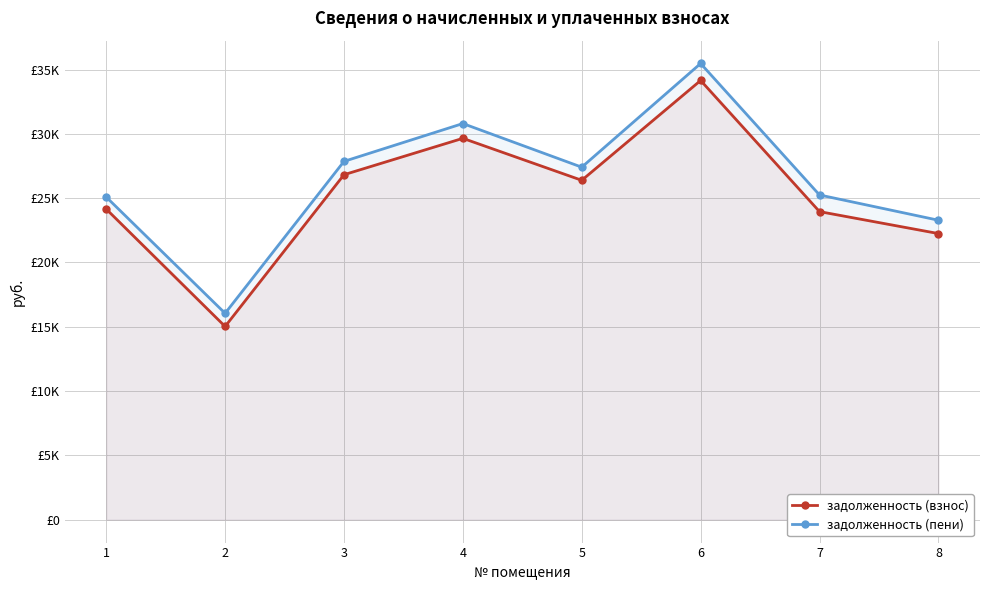

The value of задолженность (пени) at 3 is 27858.7. True or false?

True